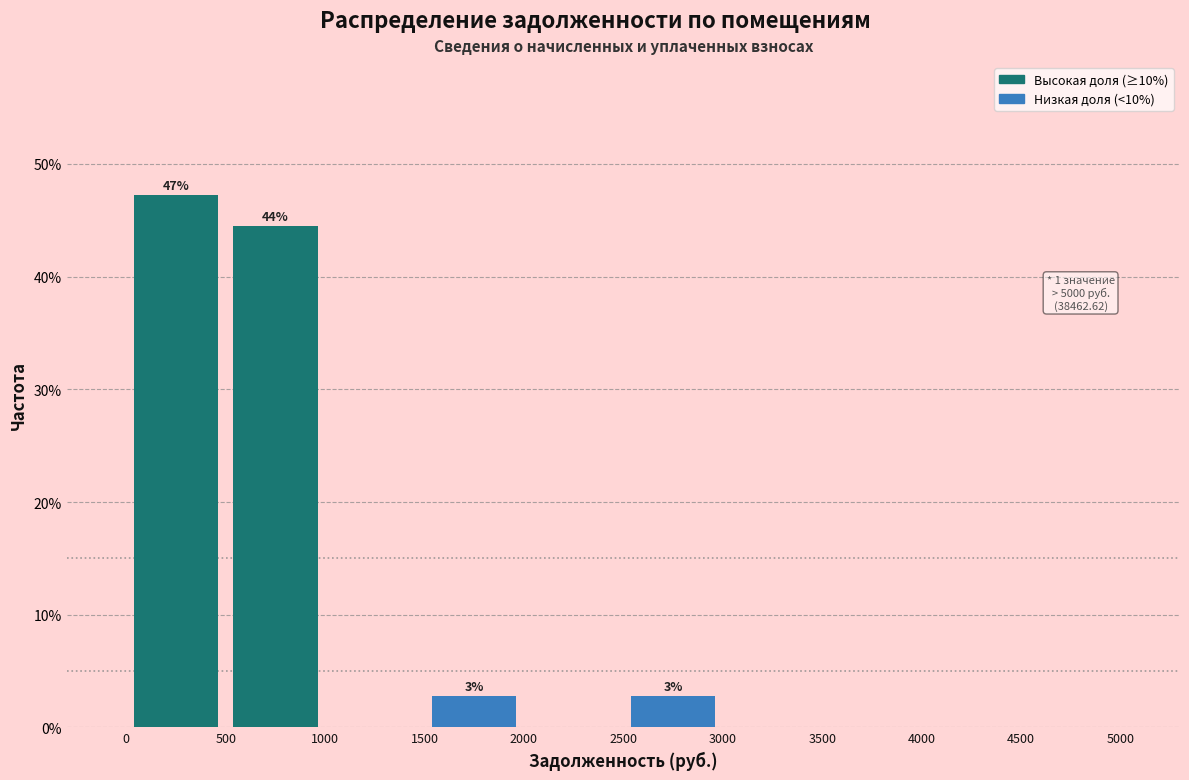

Over which range of the x-axis is the bar tallest?

0 to 500